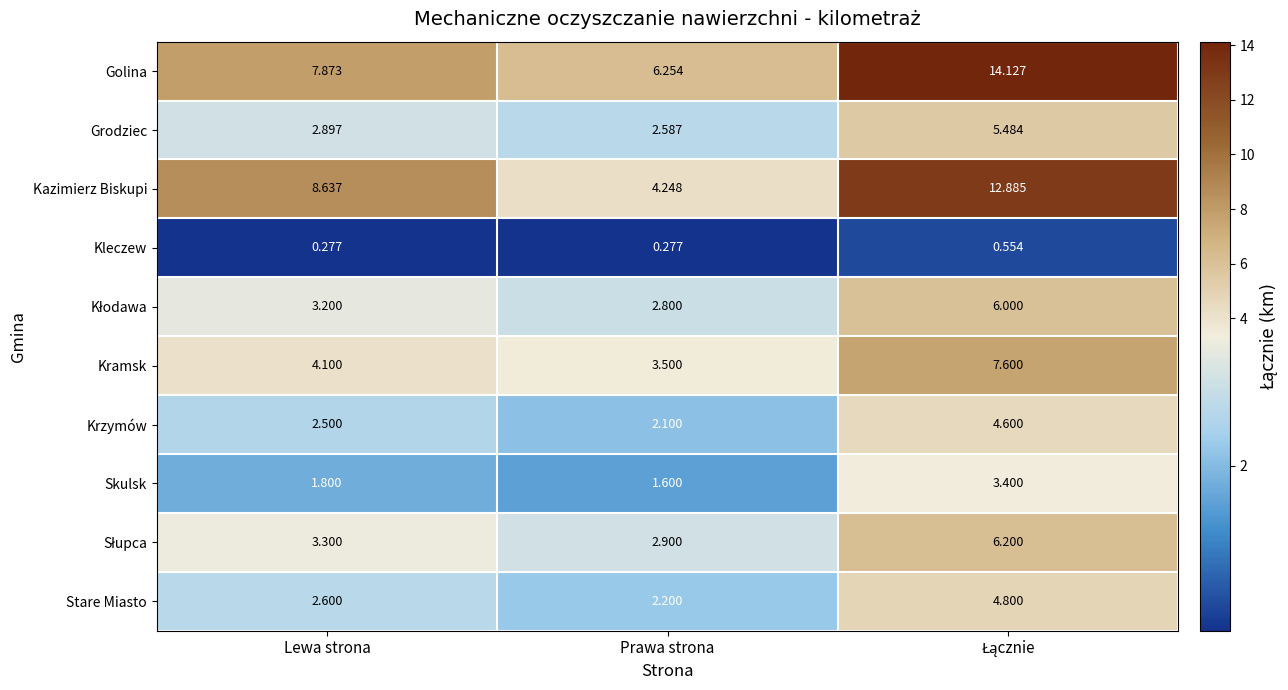

Which series has the largest total across all categories?

Golina